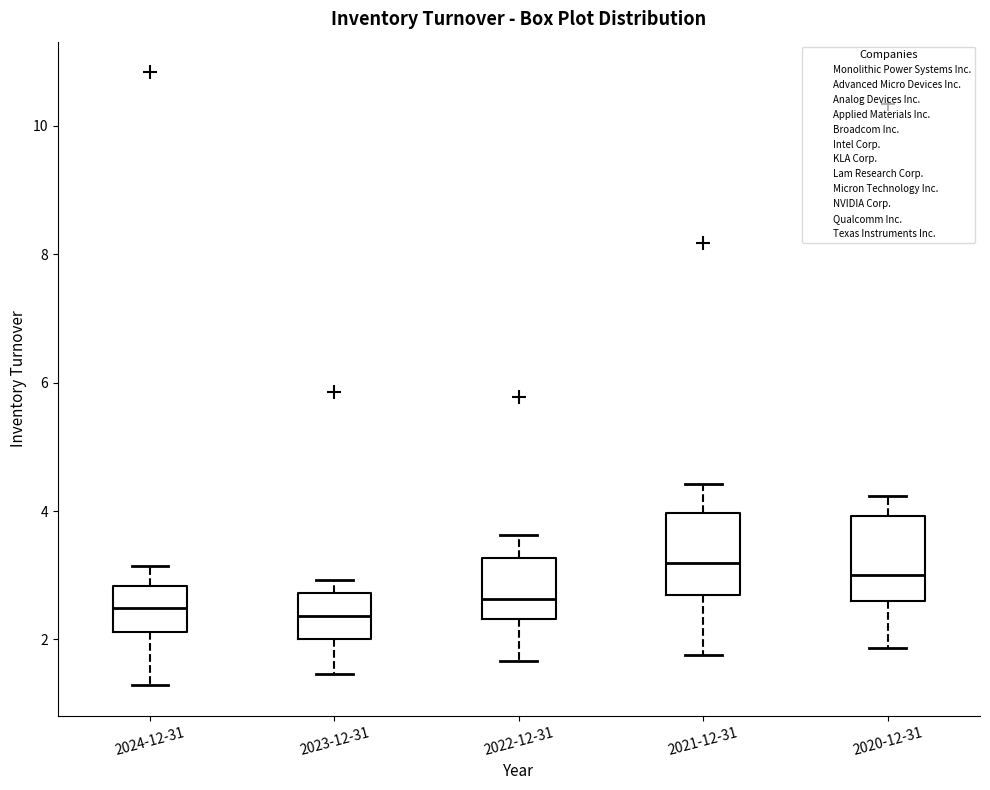

Reading left to right, read every box against the y-axis: the position of its median line, the range the box covers, and the ends of its whiskers. The values are not printed on the chart, so give them approximately, as read against the axis.

2024-12-31: median 2.4, box 2.2 to 2.8, whiskers 1.2 to 3.2
2023-12-31: median 2.4, box 2.0 to 2.8, whiskers 1.4 to 3.0
2022-12-31: median 2.6, box 2.4 to 3.2, whiskers 1.6 to 3.6
2021-12-31: median 3.2, box 2.6 to 4.0, whiskers 1.8 to 4.4
2020-12-31: median 3.0, box 2.6 to 4.0, whiskers 1.8 to 4.2